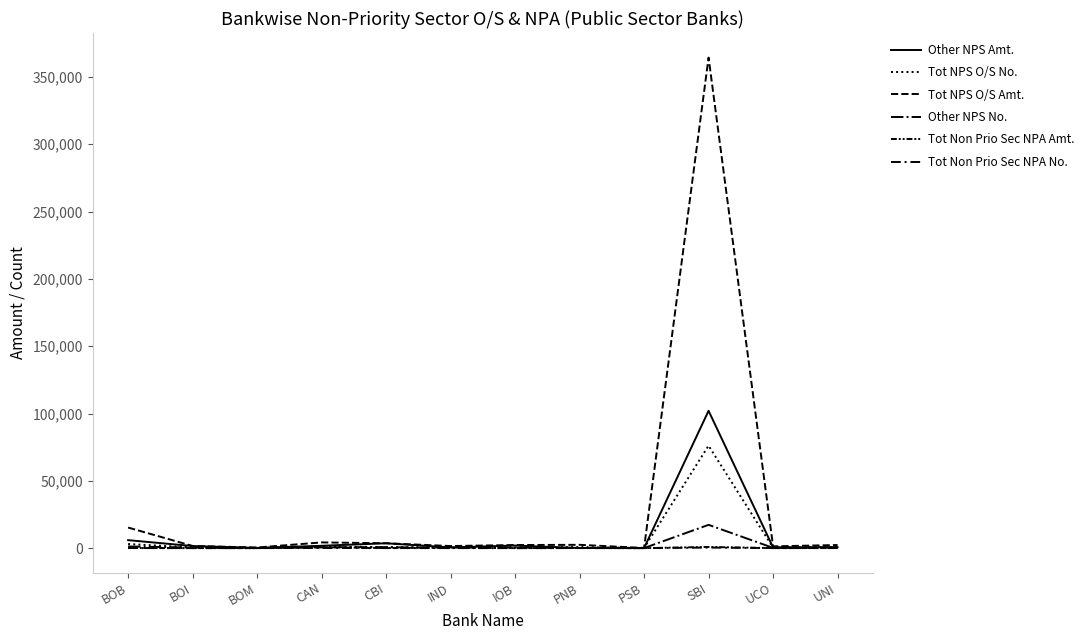

Does the chart have visible grid lines?

No